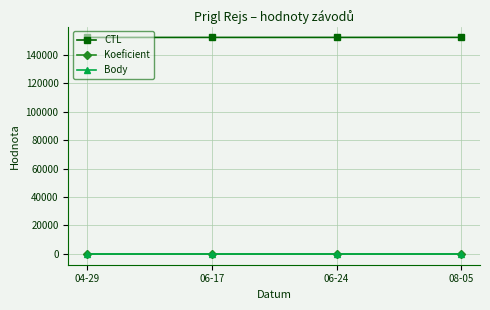

True or false: Koeficient has more than 2 interior local peaks.

False